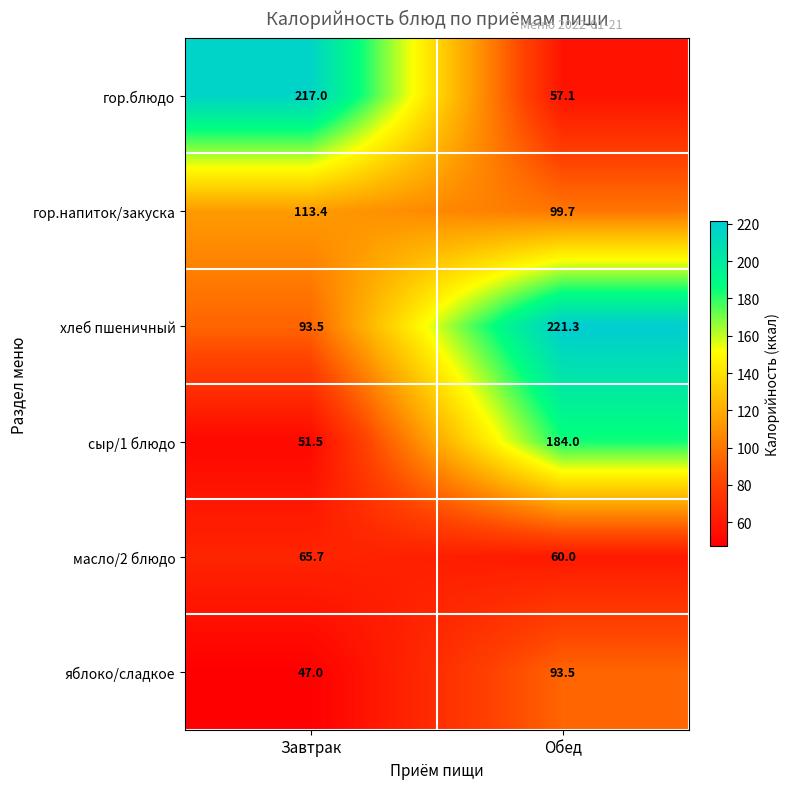

Which series has the largest range (max minus min)?

гор.блюдо